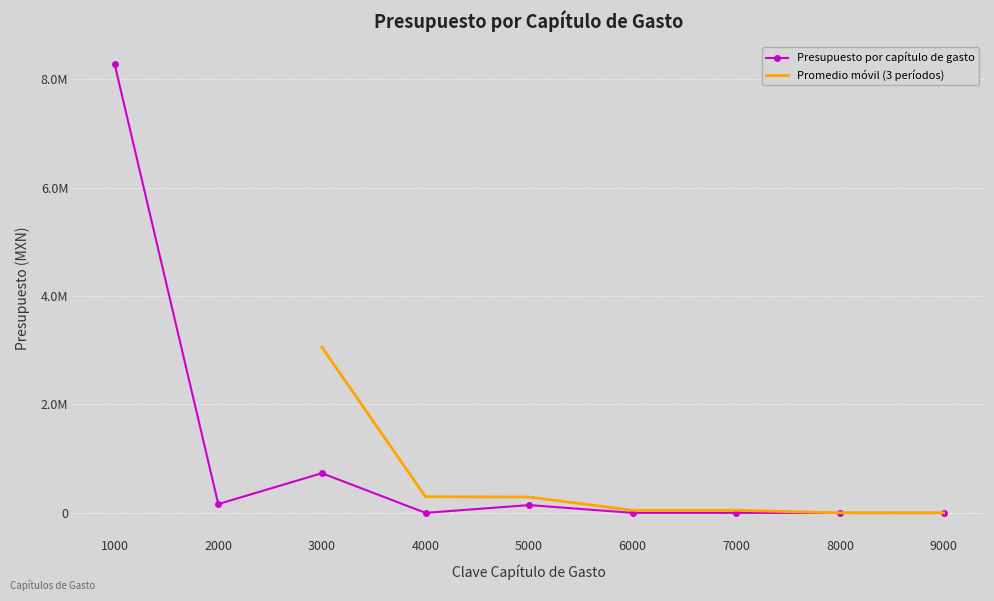

Between 6000 and 5000, which is larger?

5000